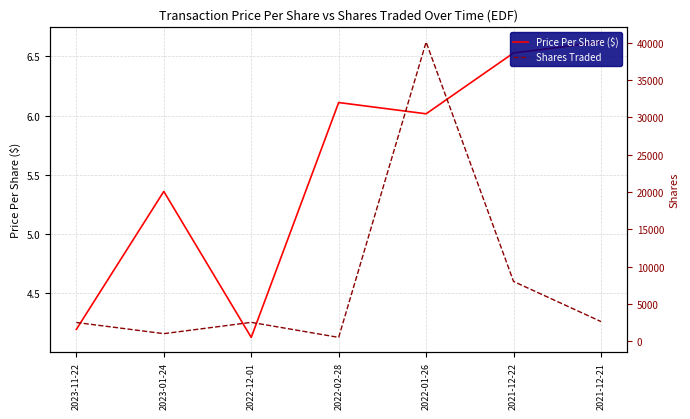

What is the difference between the highest and lowest values at 2022-02-28?

493.9